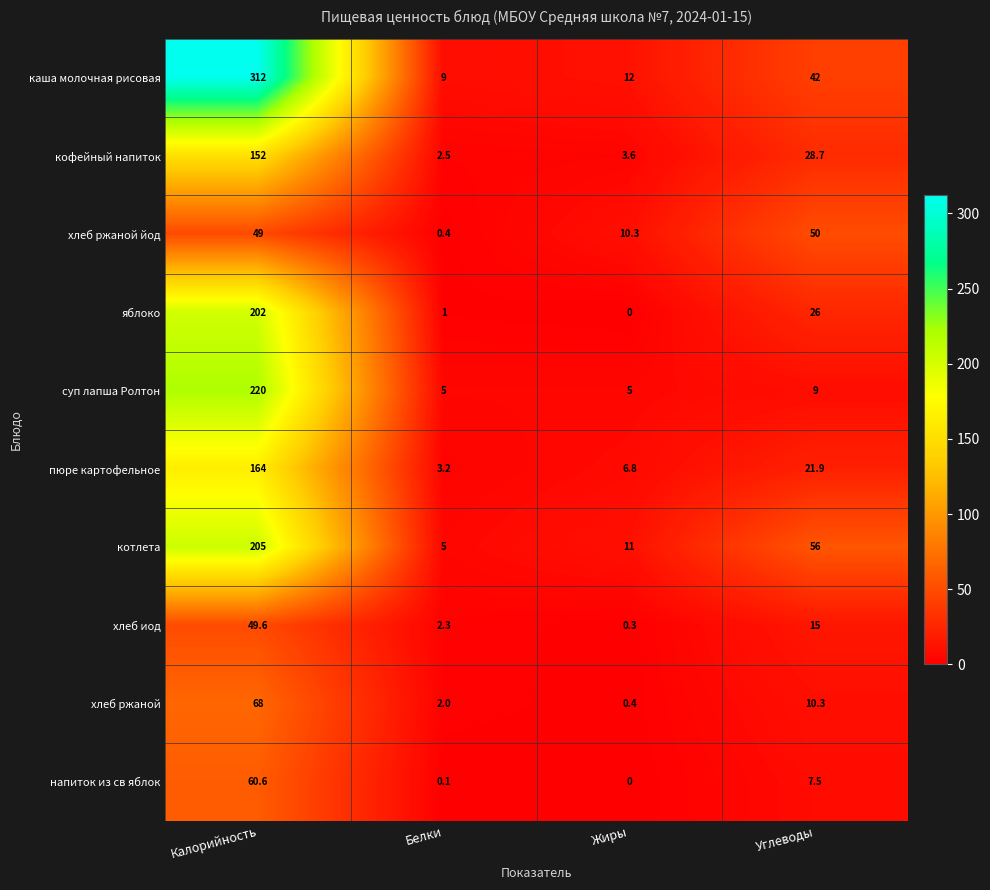

Is the value of пюре картофельное at Белки greater than the value of котлета at Белки?

No